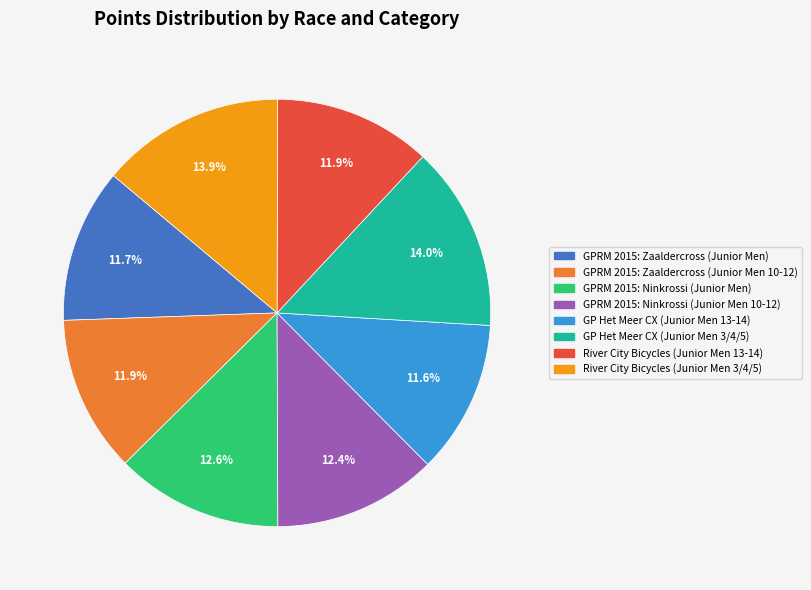

Is there any slice that represents more than half of the pie?

No